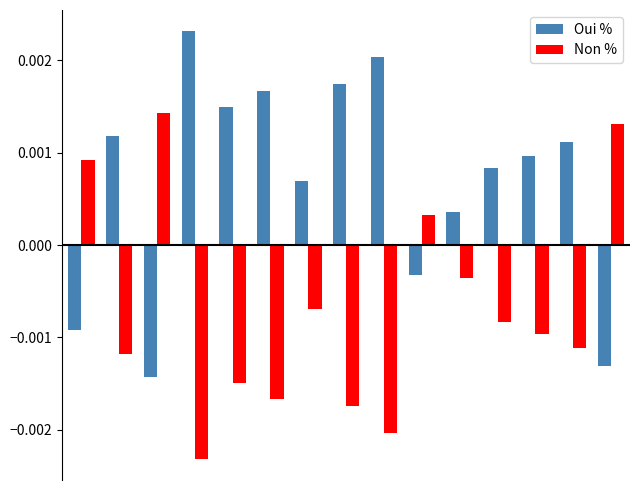

How many positive values does the Non % series have?

4